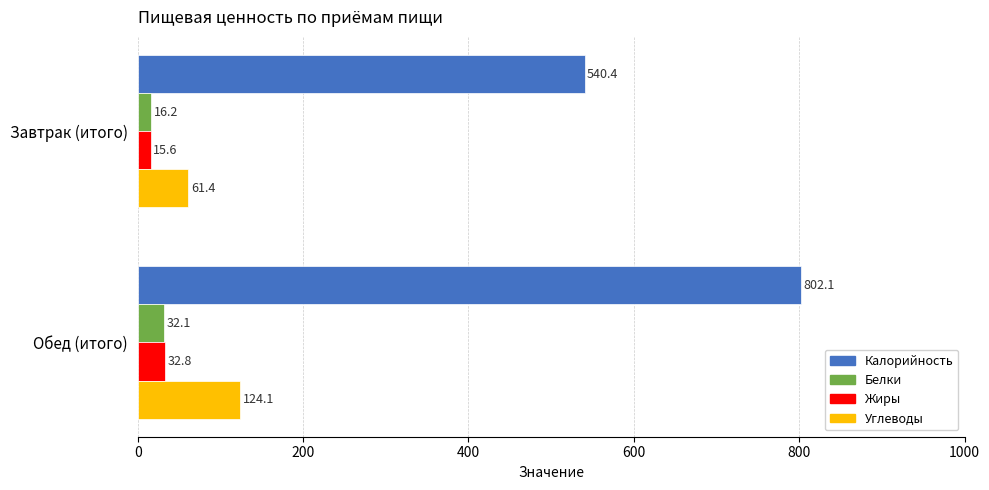

The value of Белки at Завтрак (итого) is 16.2. True or false?

True